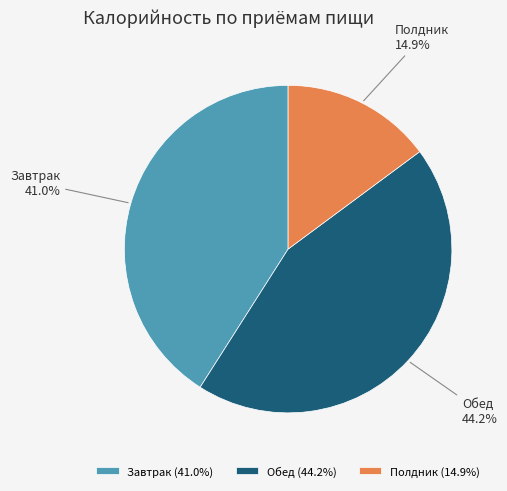

The Обед slice represents 55% of the pie. True or false?

False